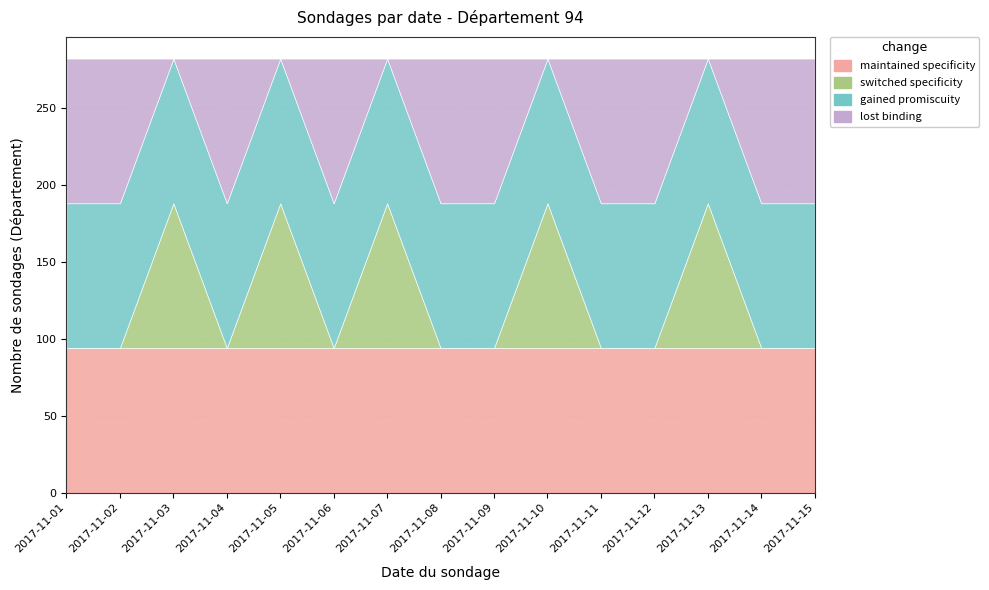

What is the highest value of the gained promiscuity series?

94